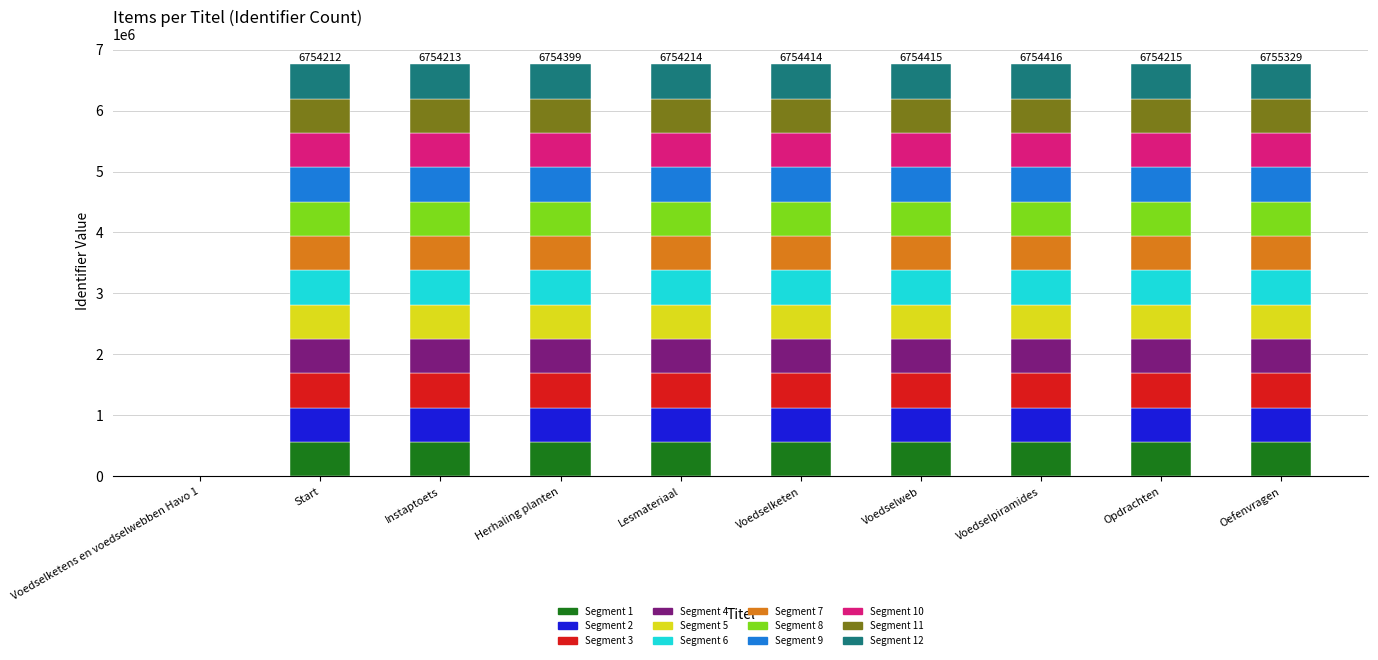

The value of Segment 1 at Opdrachten is 562851.2. True or false?

True